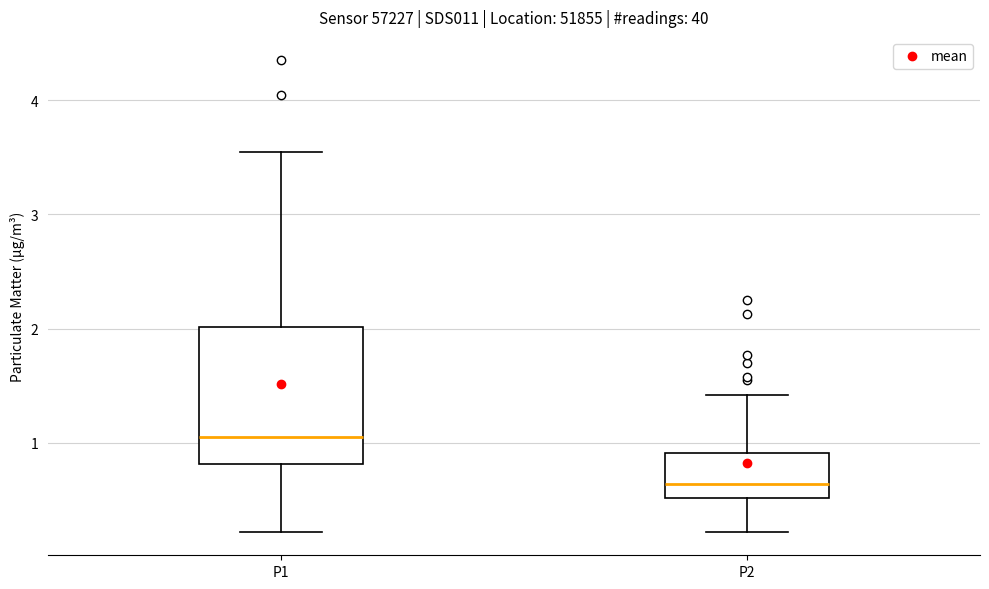

Reading left to right, transcribe this box plot: for each box, give where its median line is, the range the box spans, and where its two whiskers end, as read against the y-axis. The values are not printed on the chart, so give them approximately, as read against the axis.

P1: median 1.1, box 0.8 to 2.0, whiskers 0.2 to 3.6
P2: median 0.6, box 0.5 to 0.9, whiskers 0.2 to 1.4